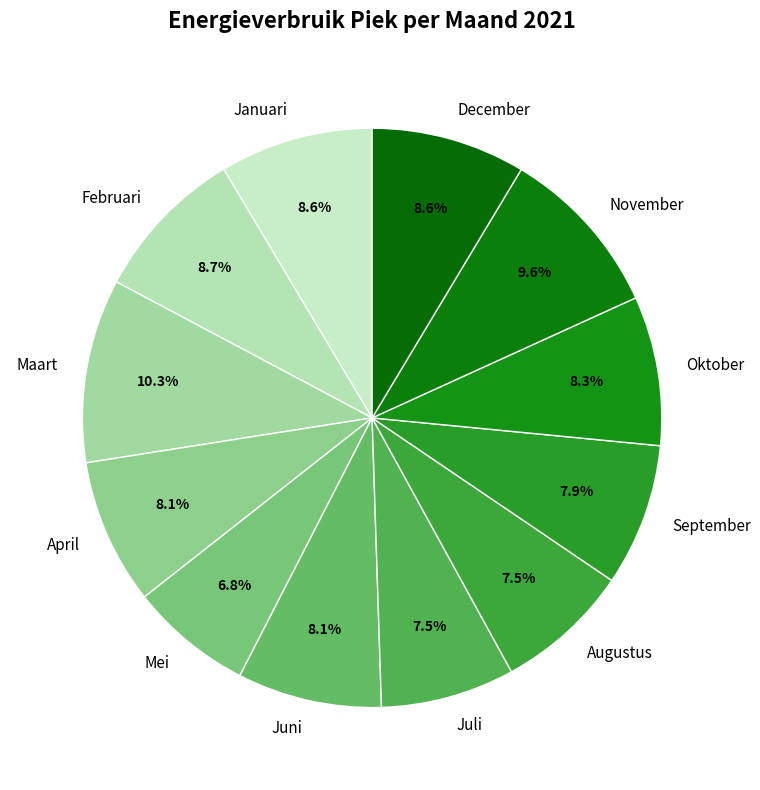

What portion of the pie excludes Juni?

91.9%